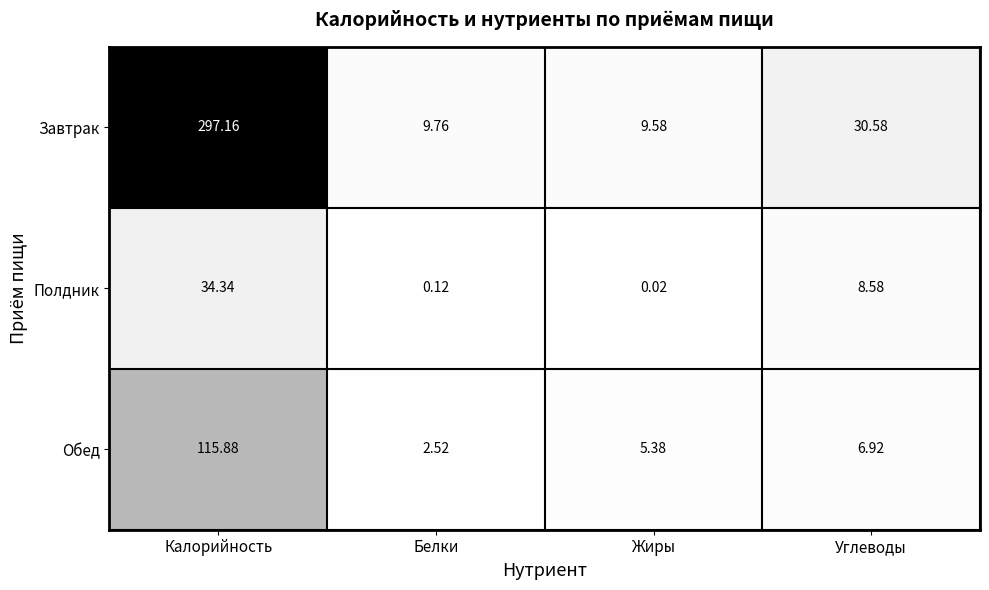

What is the greatest value displayed?

297.2